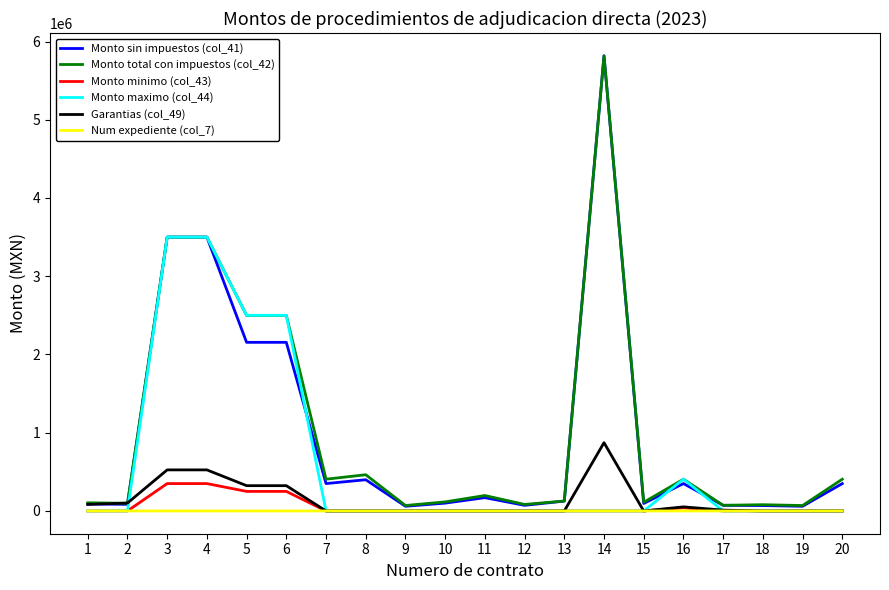

What is the sum of the Num expediente (col_7) values at 10 and 18?

126.0